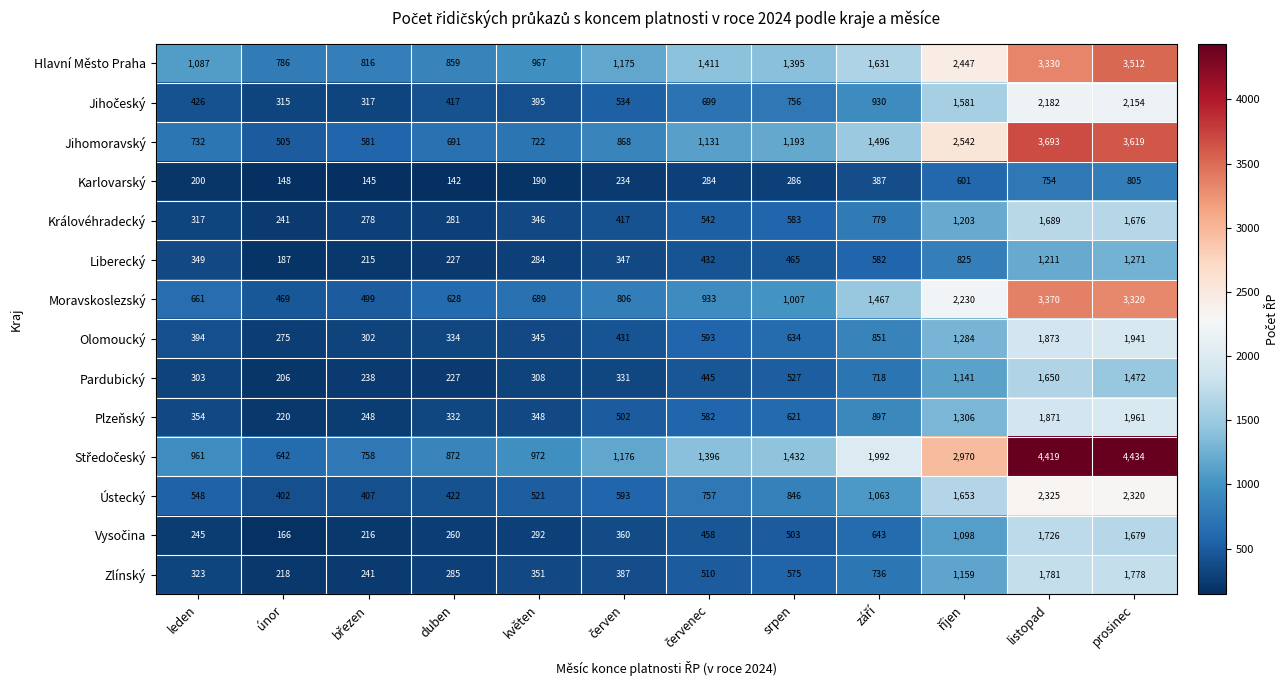

At which category does the chart reach its minimum across all series?

duben